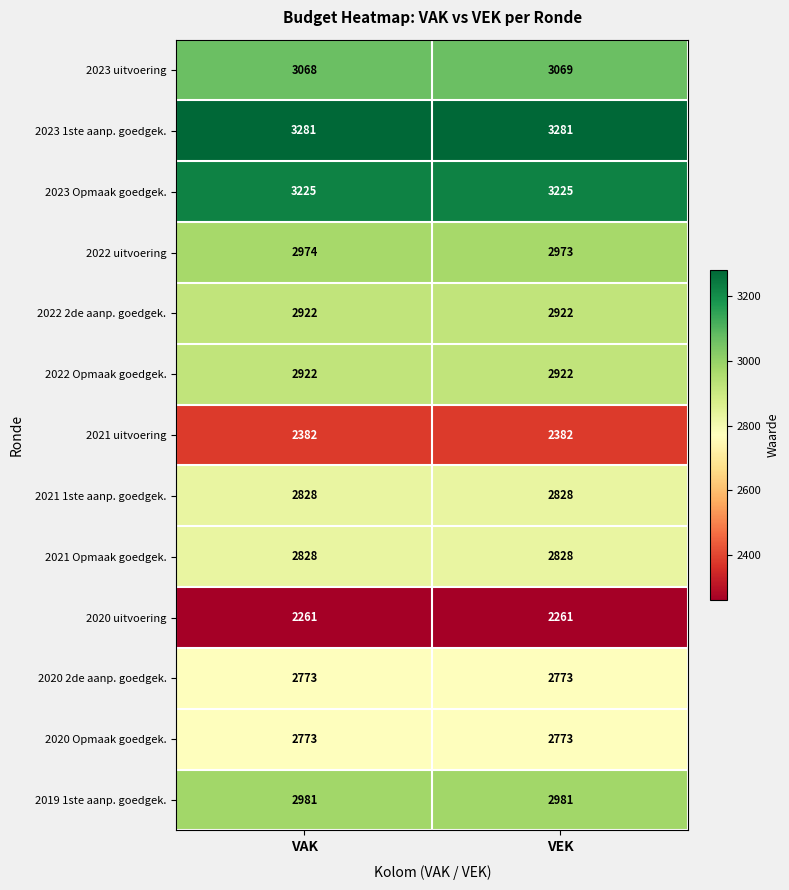

List the labels in order of 2022 uitvoering value, smallest first.

VEK, VAK